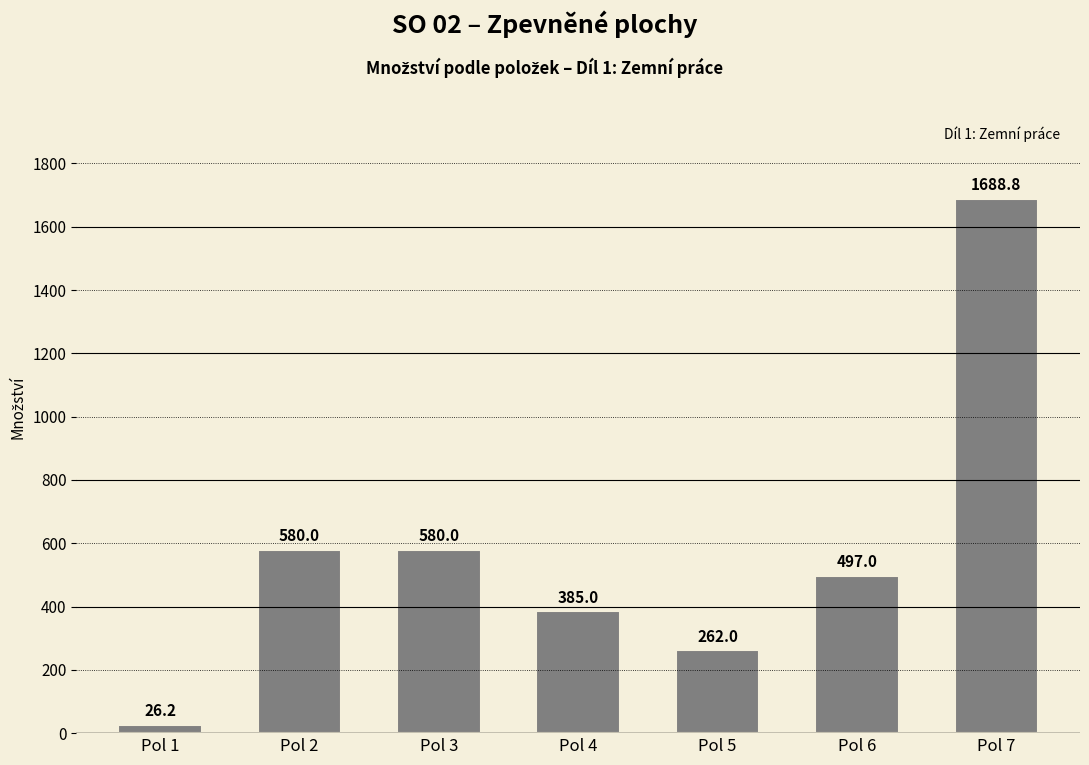

What is the value of the 6th bar from the left?

497.0